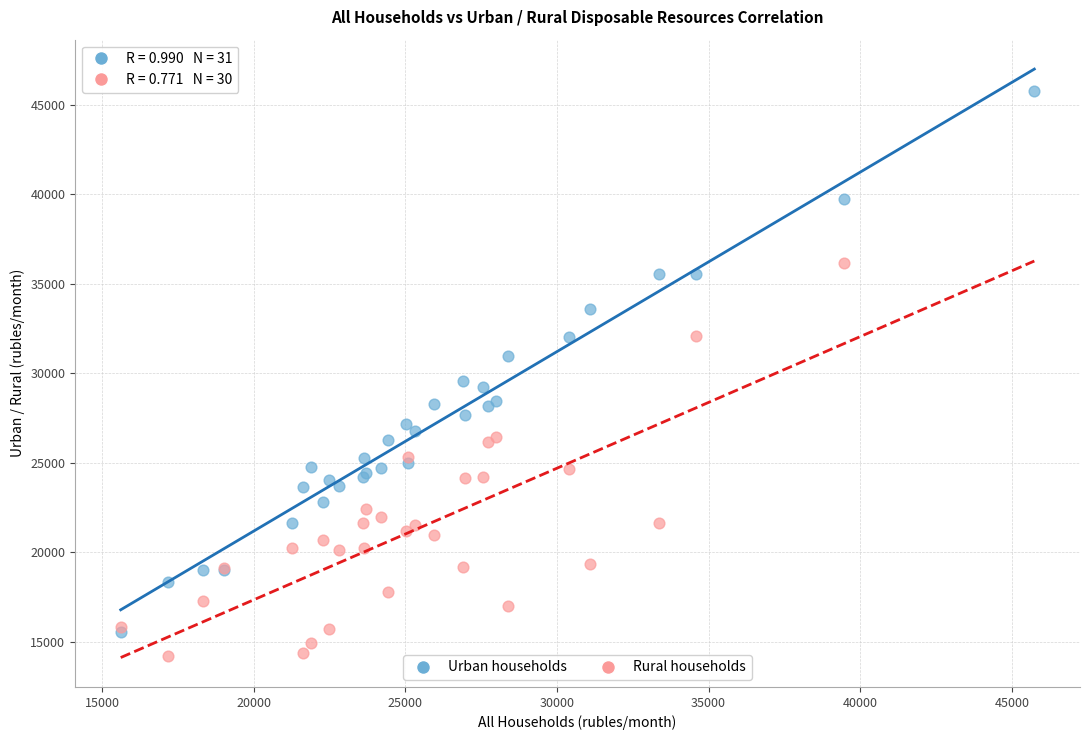

Which series has the widest spread of Y values?

Urban households